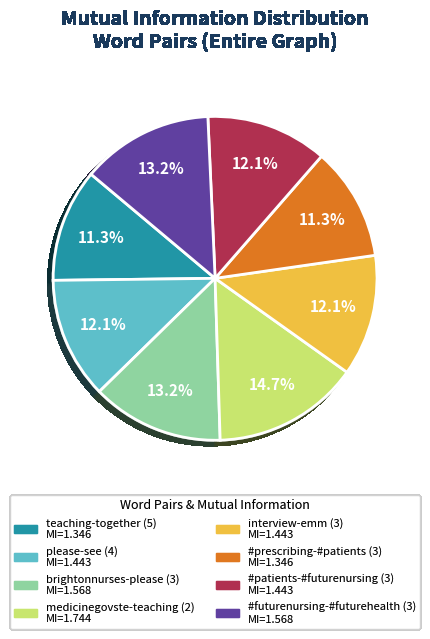

What percentage is NOT represented by brightonnurses-please (3)?

86.8%